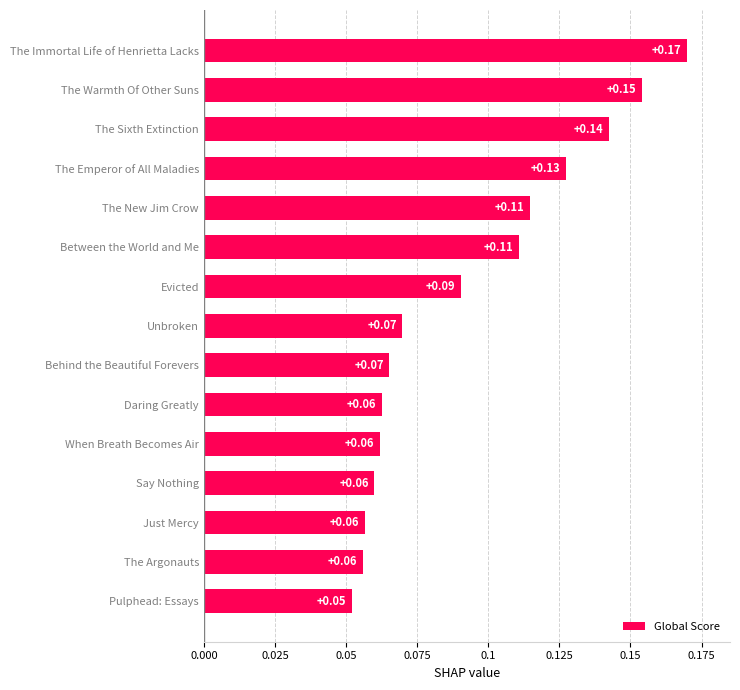

Where is the data nearest to the value 0?

Pulphead: Essays